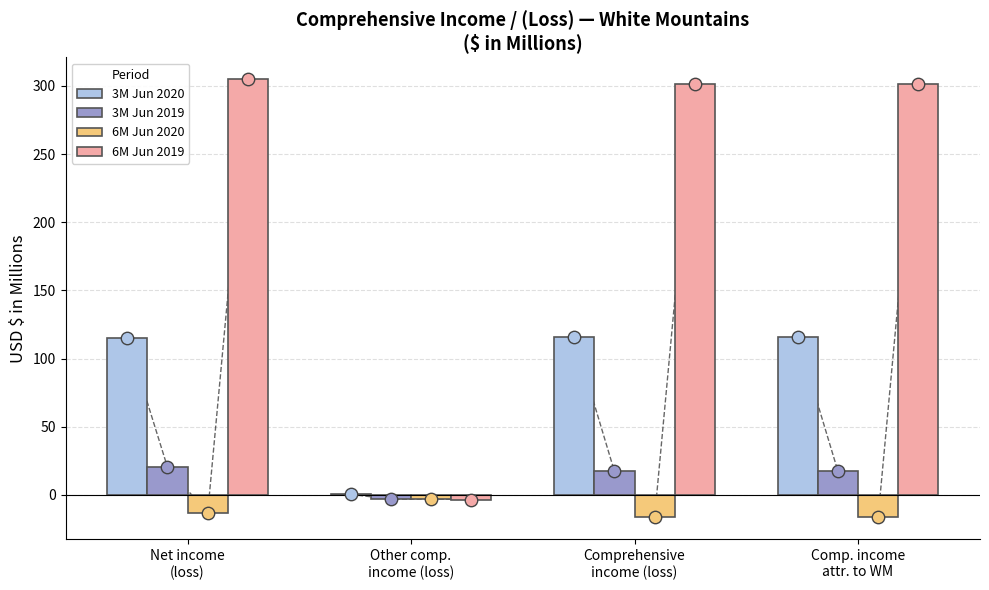

What are all the series names shown in the legend?

3M Jun 2020, 3M Jun 2019, 6M Jun 2020, 6M Jun 2019